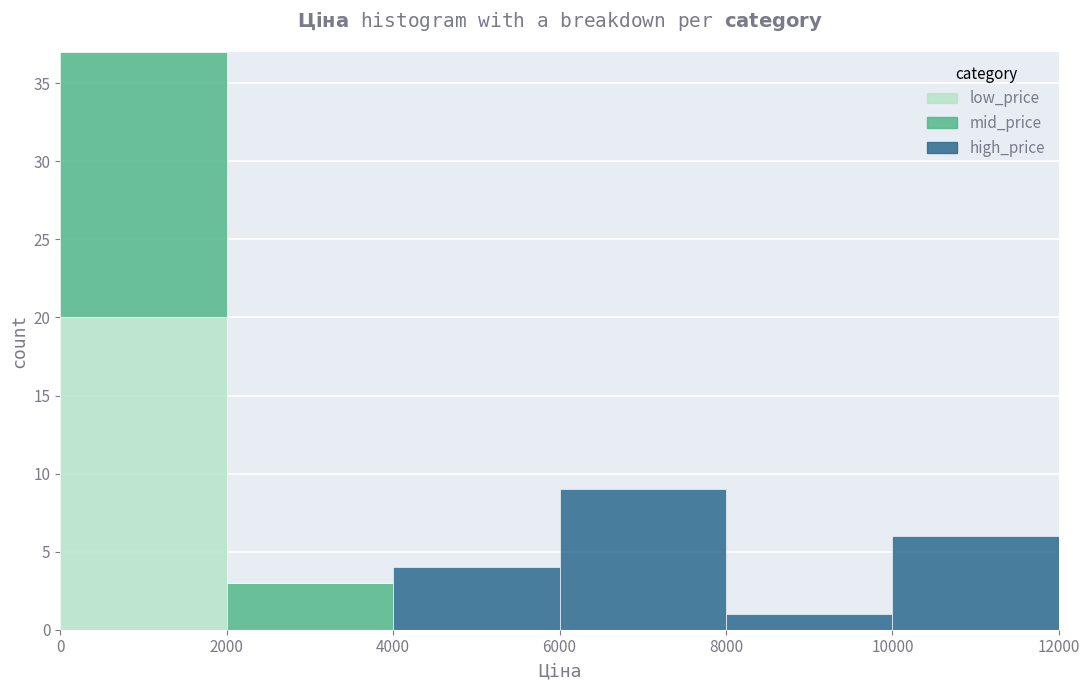

Reading left to right, list every stacked bar in this chart as the range it spans on the x-axis followed by its total height. The values are not printed on the chart, so give them approximately, as read against the axis.

0 to 2000: 37
2000 to 4000: 3
4000 to 6000: 4
6000 to 8000: 9
8000 to 10000: 1
10000 to 12000: 6